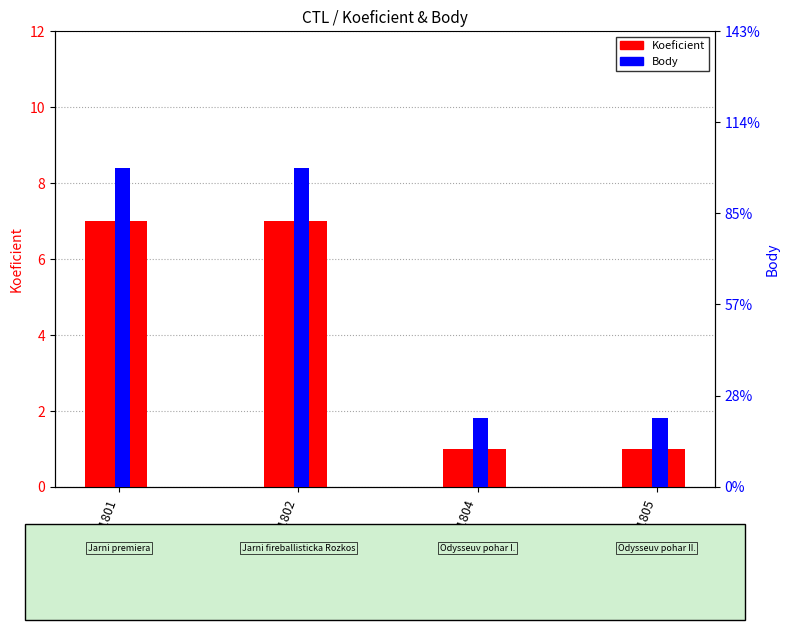

At how many categories does at least one series exceed 2?

2